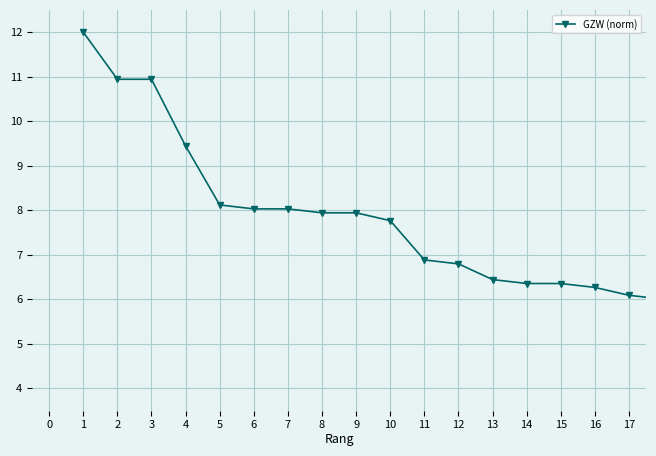

What is the average value?

7.9